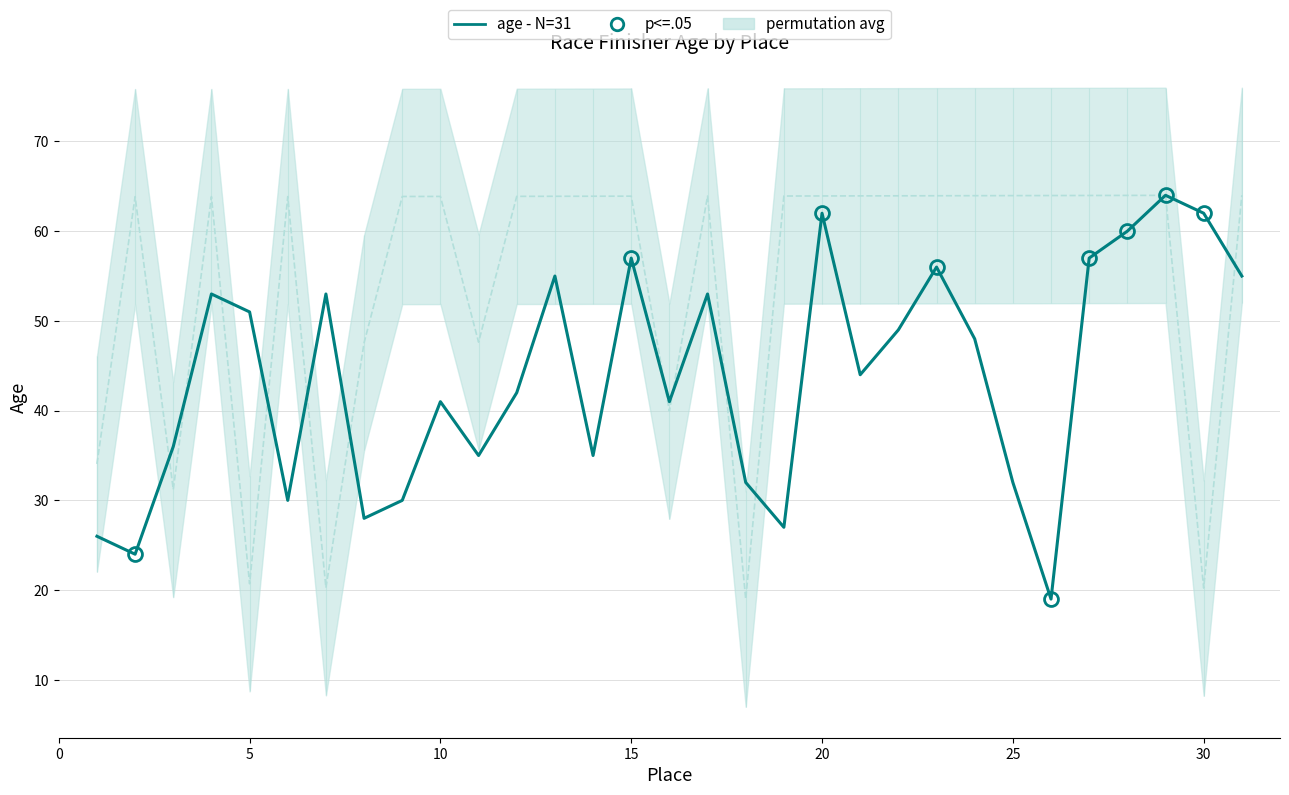

What is the maximum value for age?

64.0